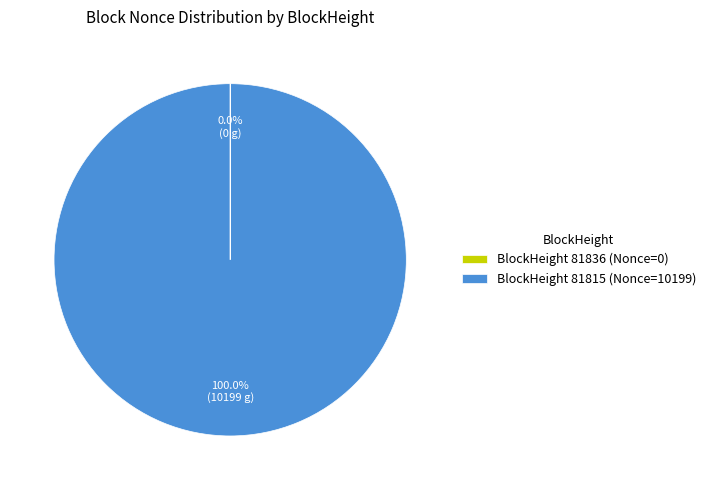

What is the largest slice in the pie chart?

BlockHeight 81815 (Nonce=10199)